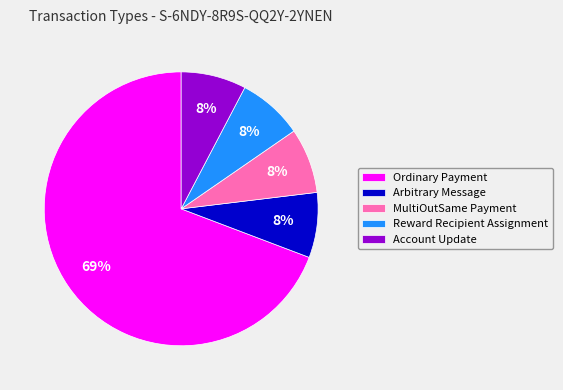

To the nearest percent, what portion does MultiOutSame Payment represent?

8%